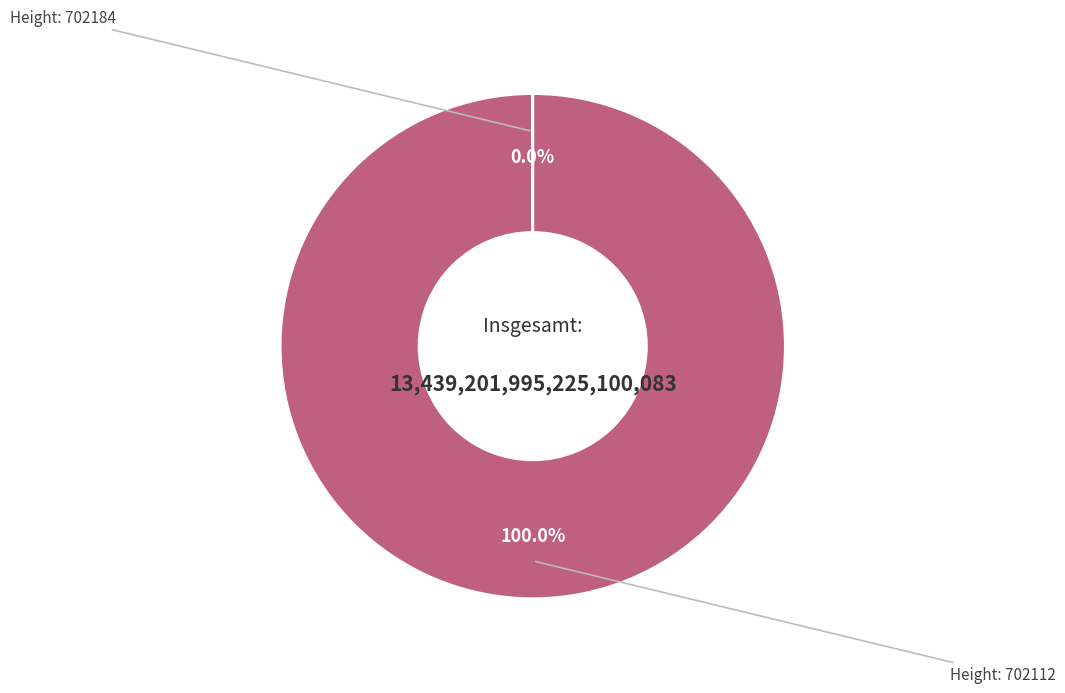

Is there a majority slice in this chart?

Yes